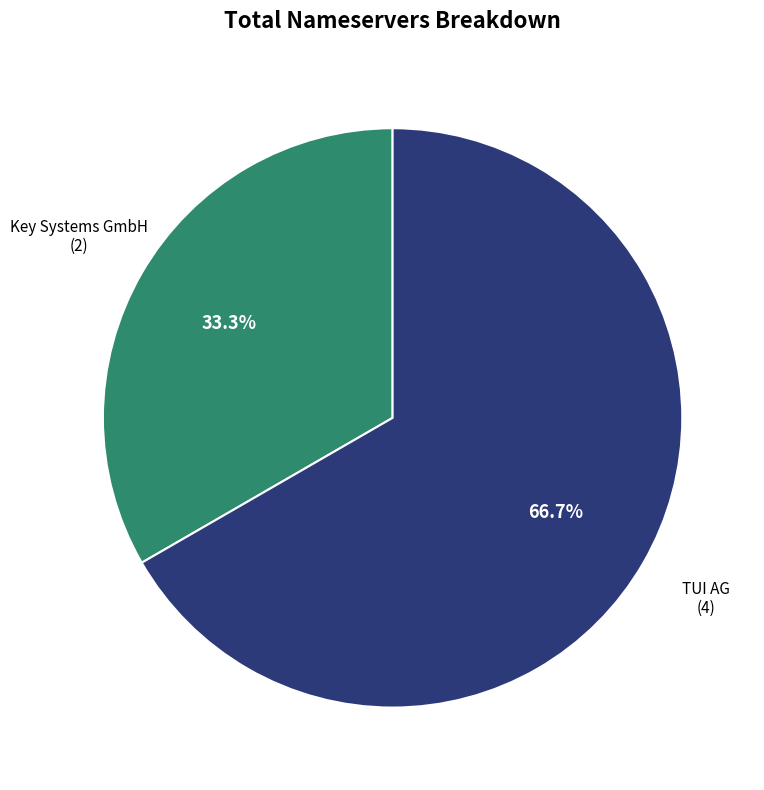

Count the number of slices in the pie.

2